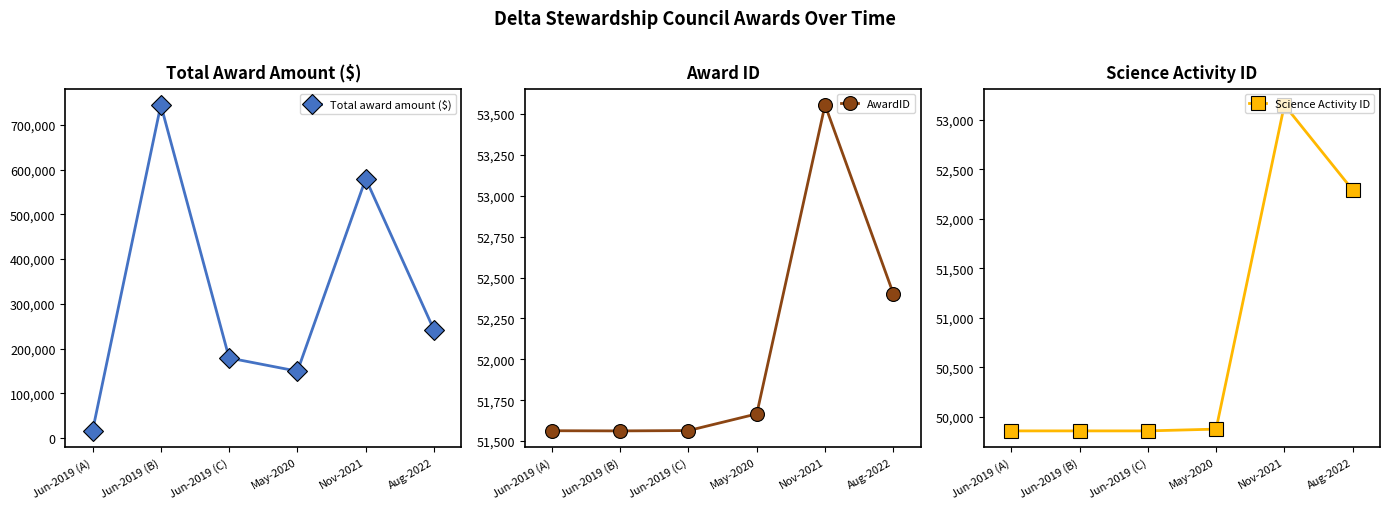

At which category does Total award amount ($) reach its first local valley?

May-2020